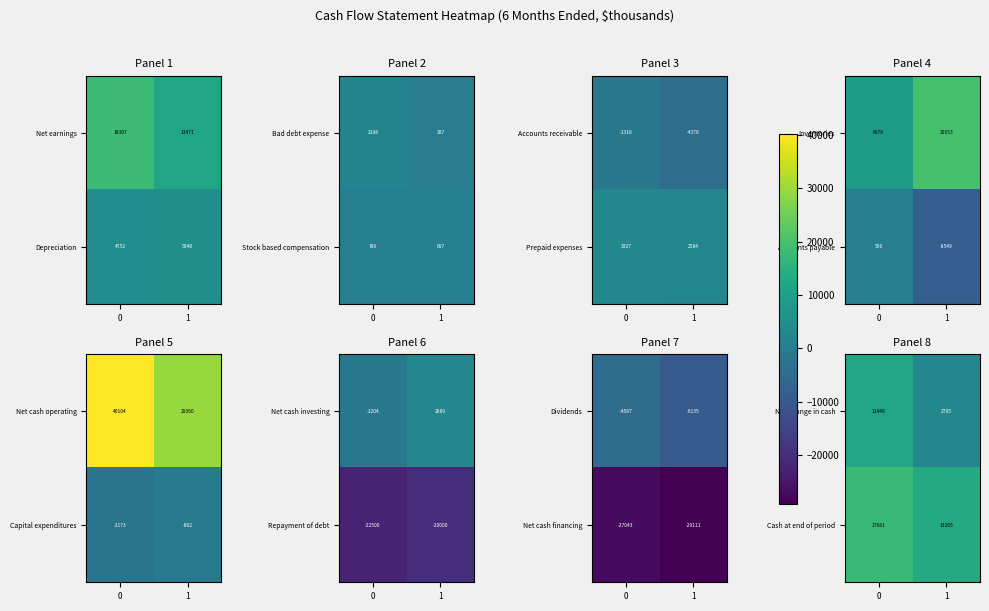

Rank the categories by Cash at end of period value from highest to lowest.

0, 1